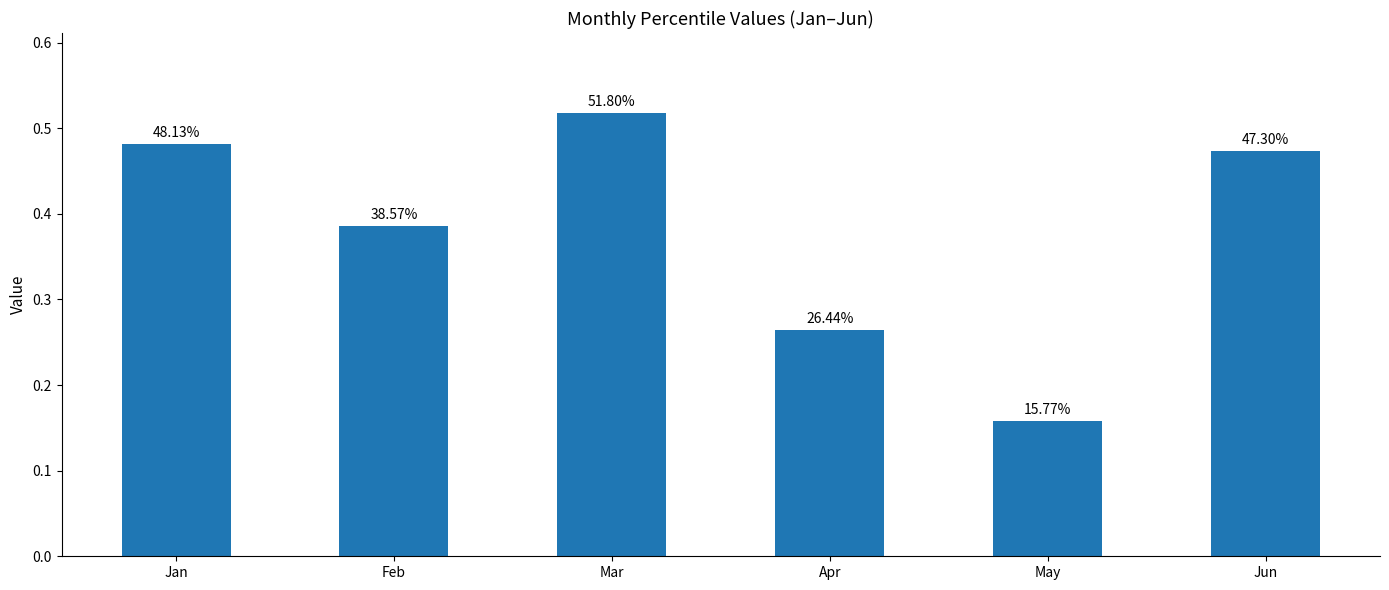

What value does the data have at Jan?

0.5